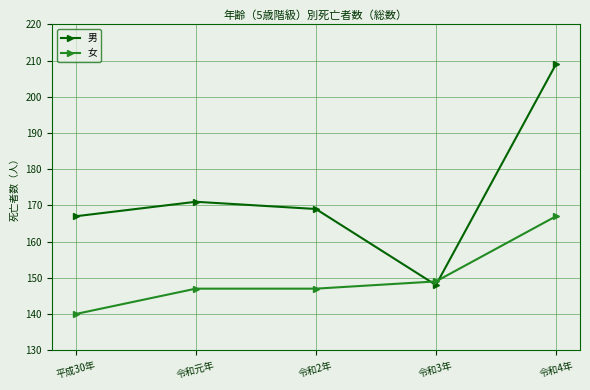

How many interior local valleys does the 男 series have?

1